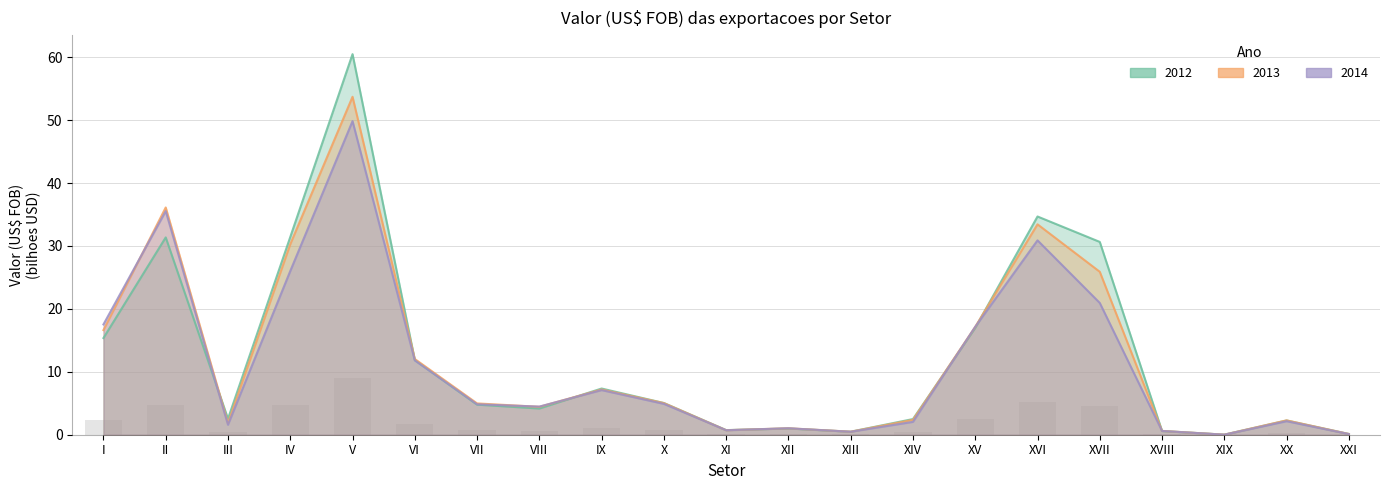

How many series are shown in this chart?

3